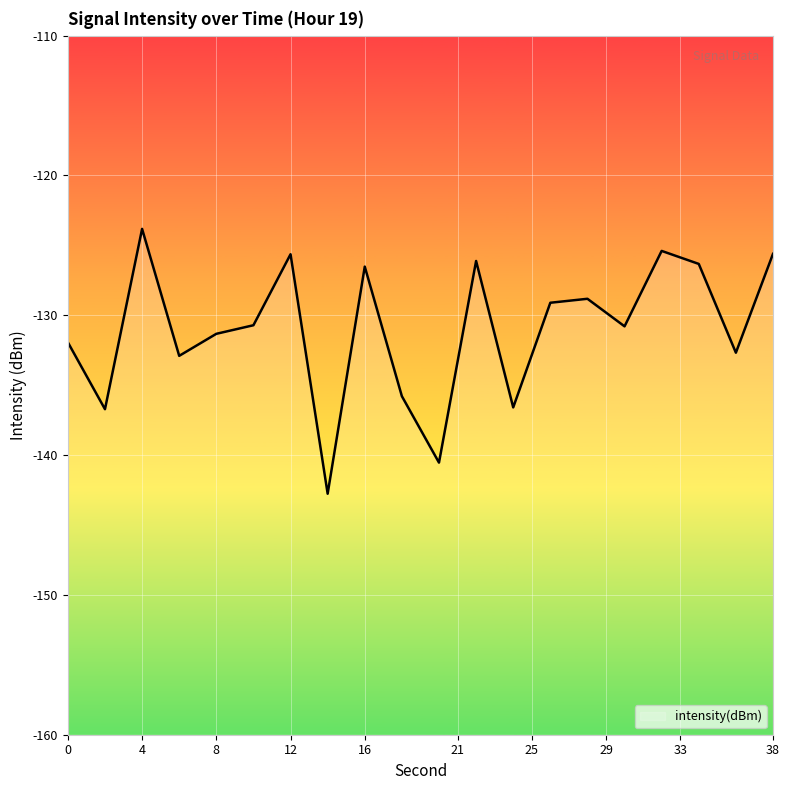

At which label does the data first exceed -130?

4